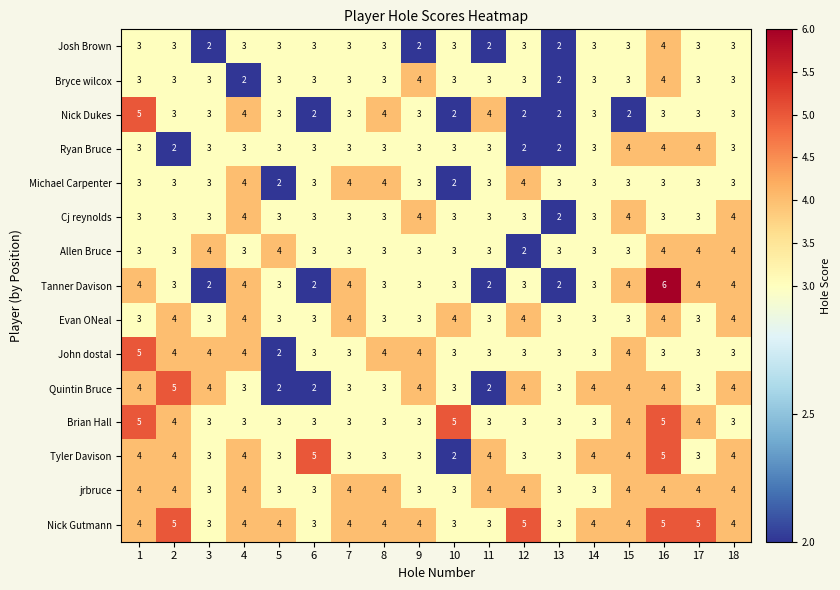

What is the total value across all series at 18?

53